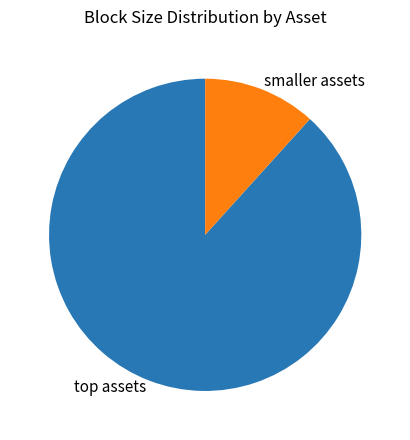

The smaller assets slice represents 27% of the pie. True or false?

False